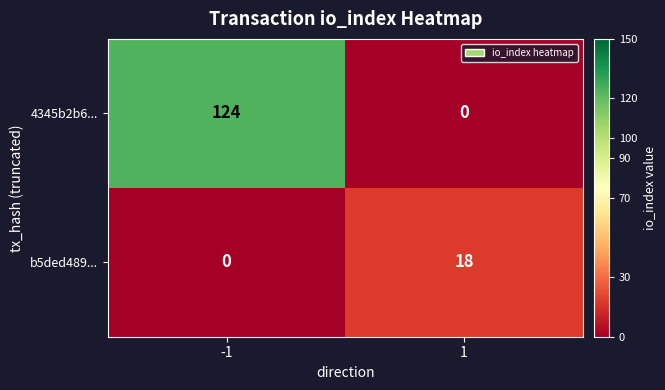

What is the total value across all series at 1?

18